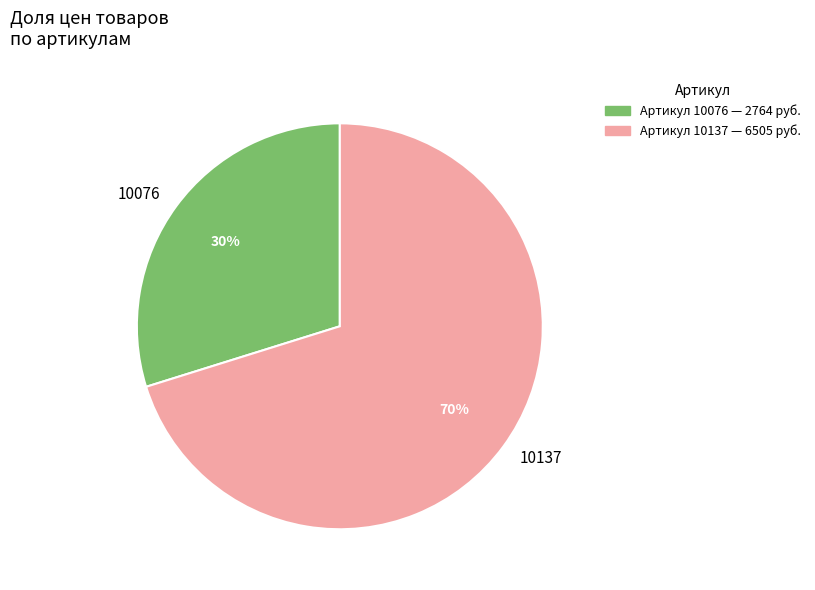

To the nearest percent, what is the difference between the largest and smallest slice percentages?

40%